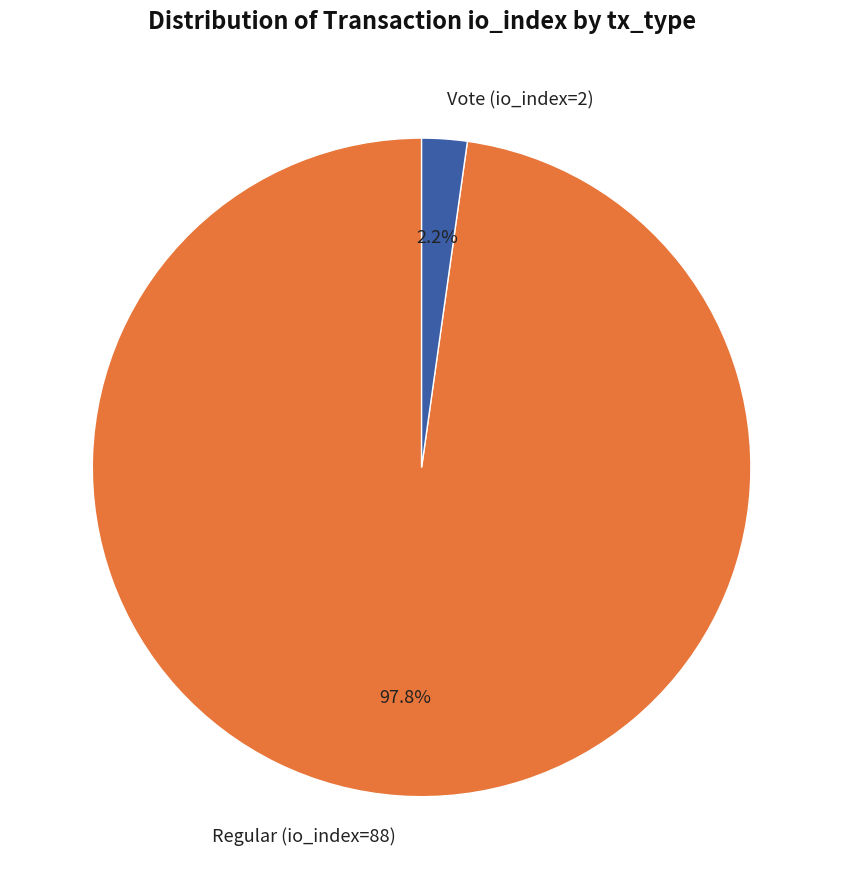

Does any single category account for the majority?

Yes